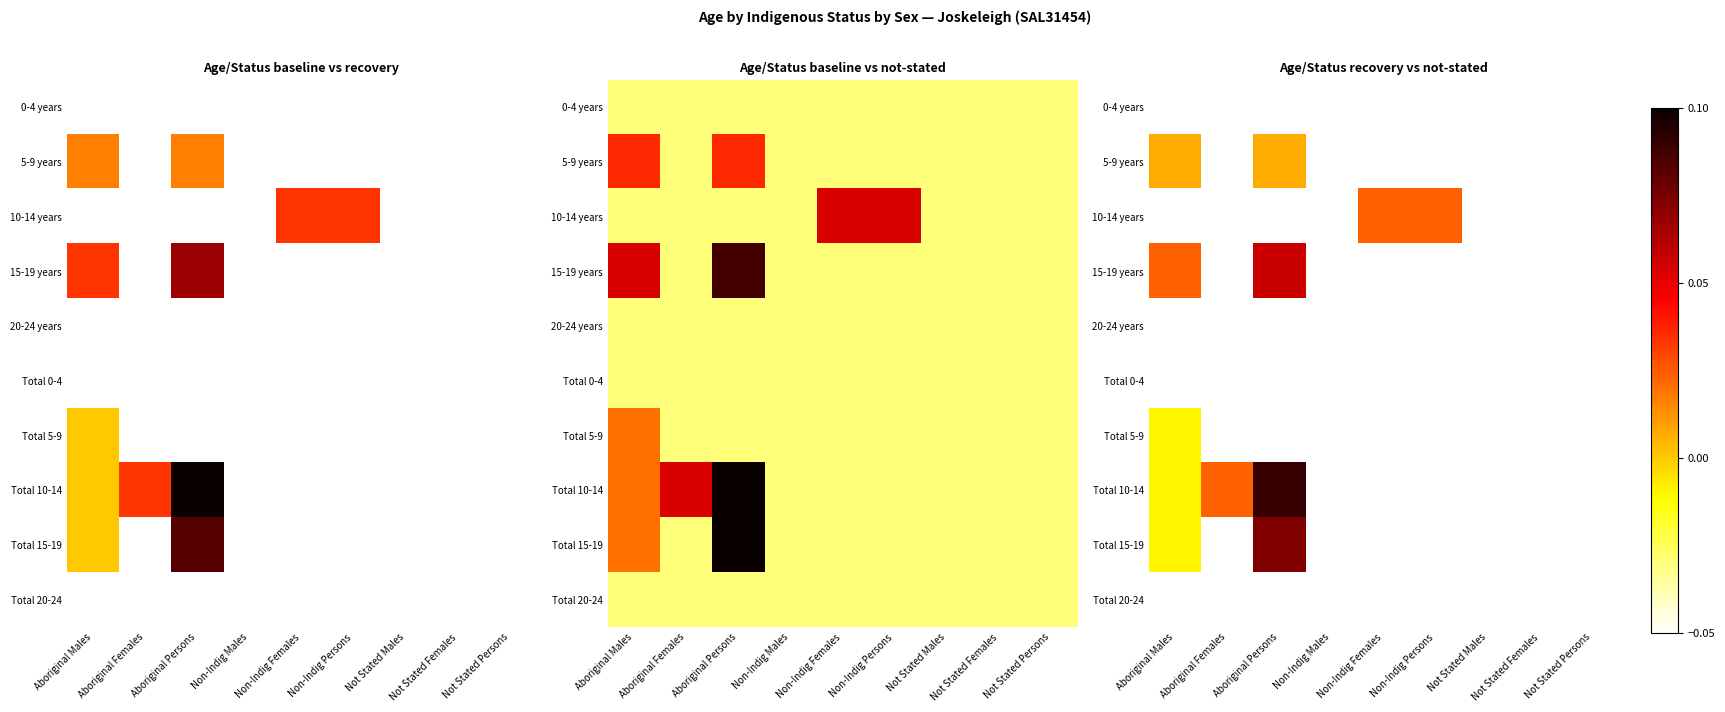

Which series has the largest range (max minus min)?

Total 10-14